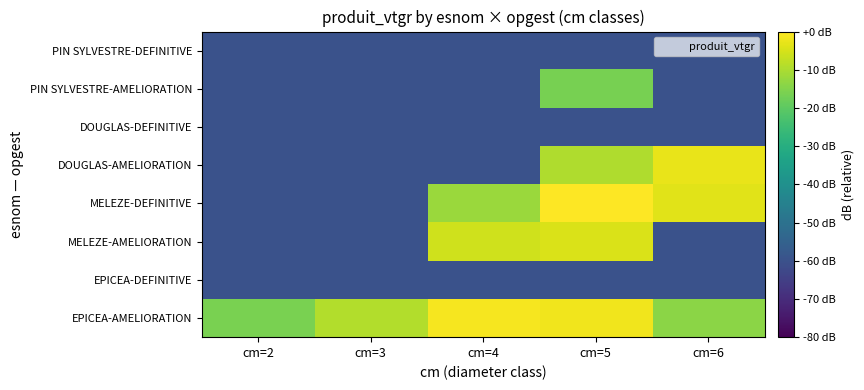

List the series in order of their peak value, lowest first.

EPICEA-DEFINITIVE, DOUGLAS-DEFINITIVE, PIN SYLVESTRE-DEFINITIVE, PIN SYLVESTRE-AMELIORATION, MELEZE-AMELIORATION, DOUGLAS-AMELIORATION, EPICEA-AMELIORATION, MELEZE-DEFINITIVE